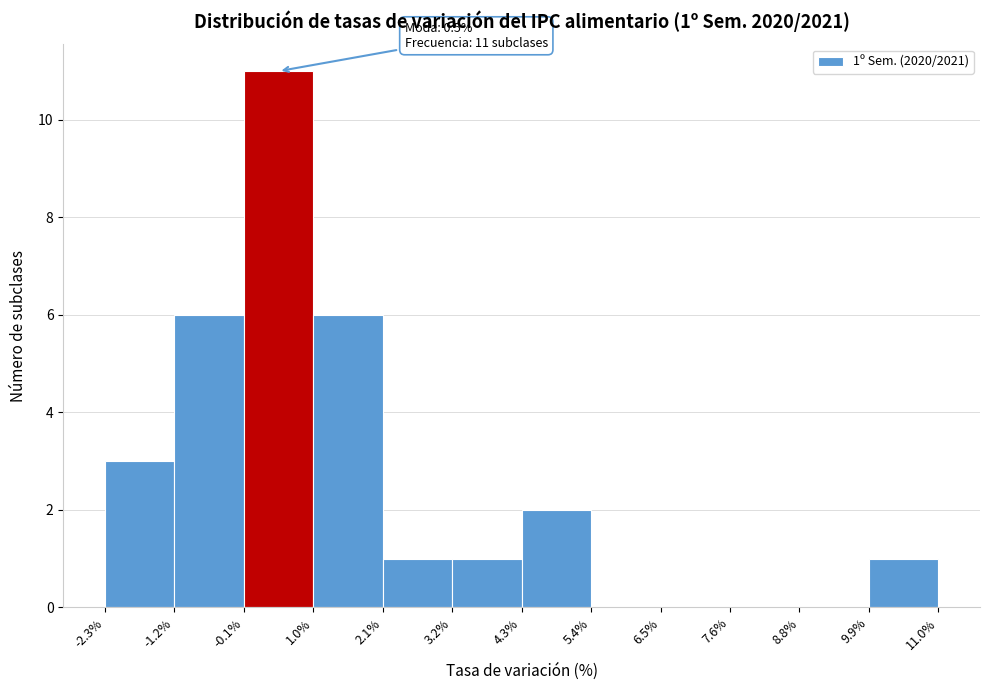

Over which range of the x-axis is the bar tallest?

-0.1% to 1.0%